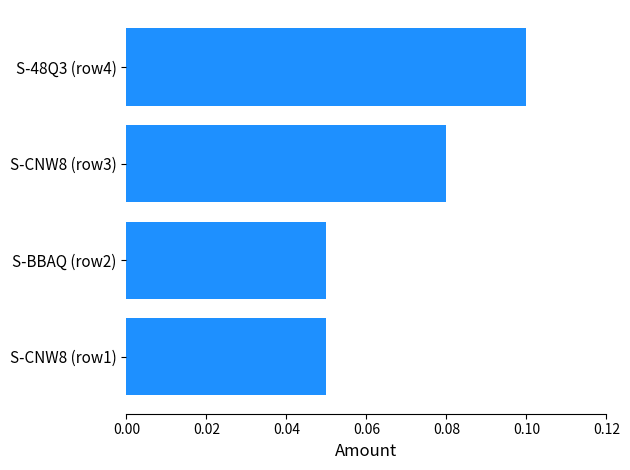

Between S-BBAQ (row2) and S-48Q3 (row4), which is larger?

S-48Q3 (row4)